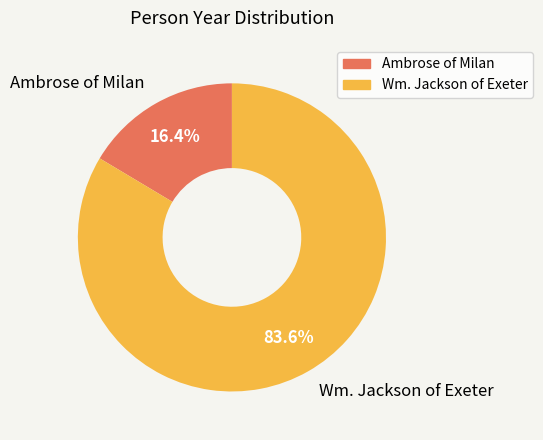

The Ambrose of Milan slice represents 9% of the pie. True or false?

False